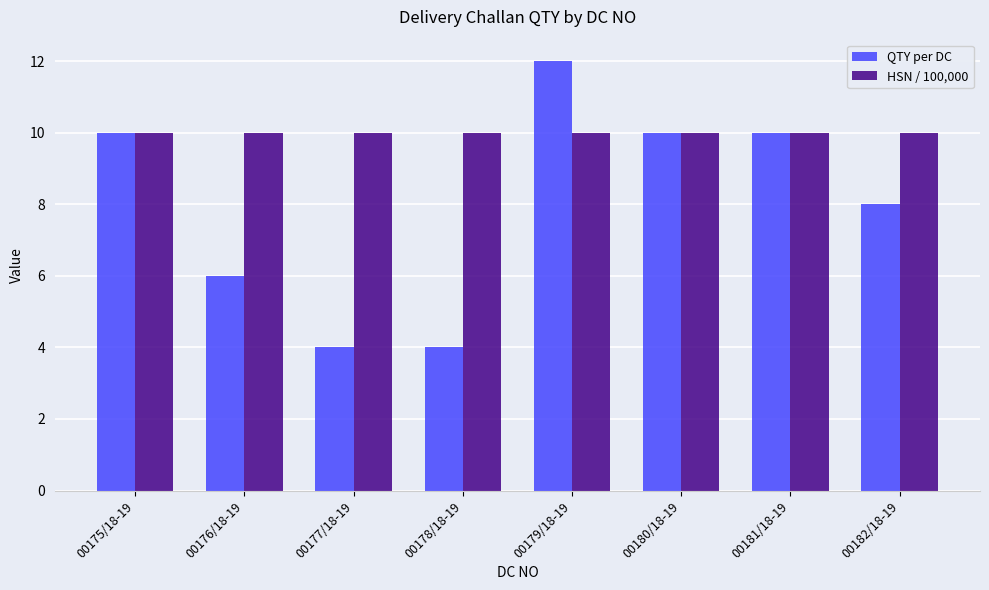

At which label does QTY per DC reach its peak?

00179/18-19